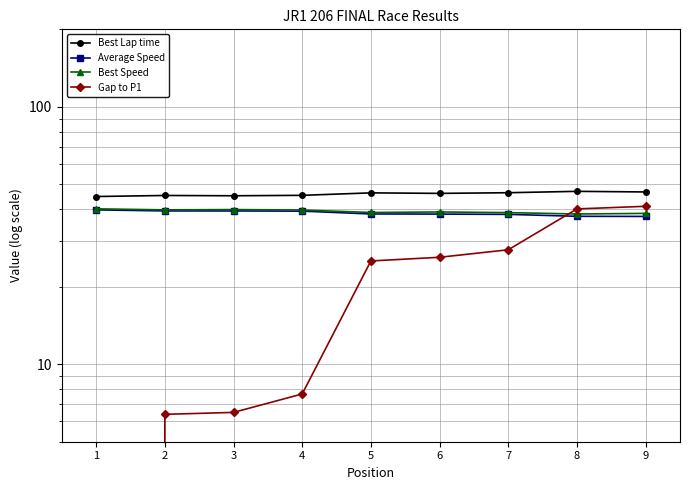

At which label does Best Speed reach its minimum?

8